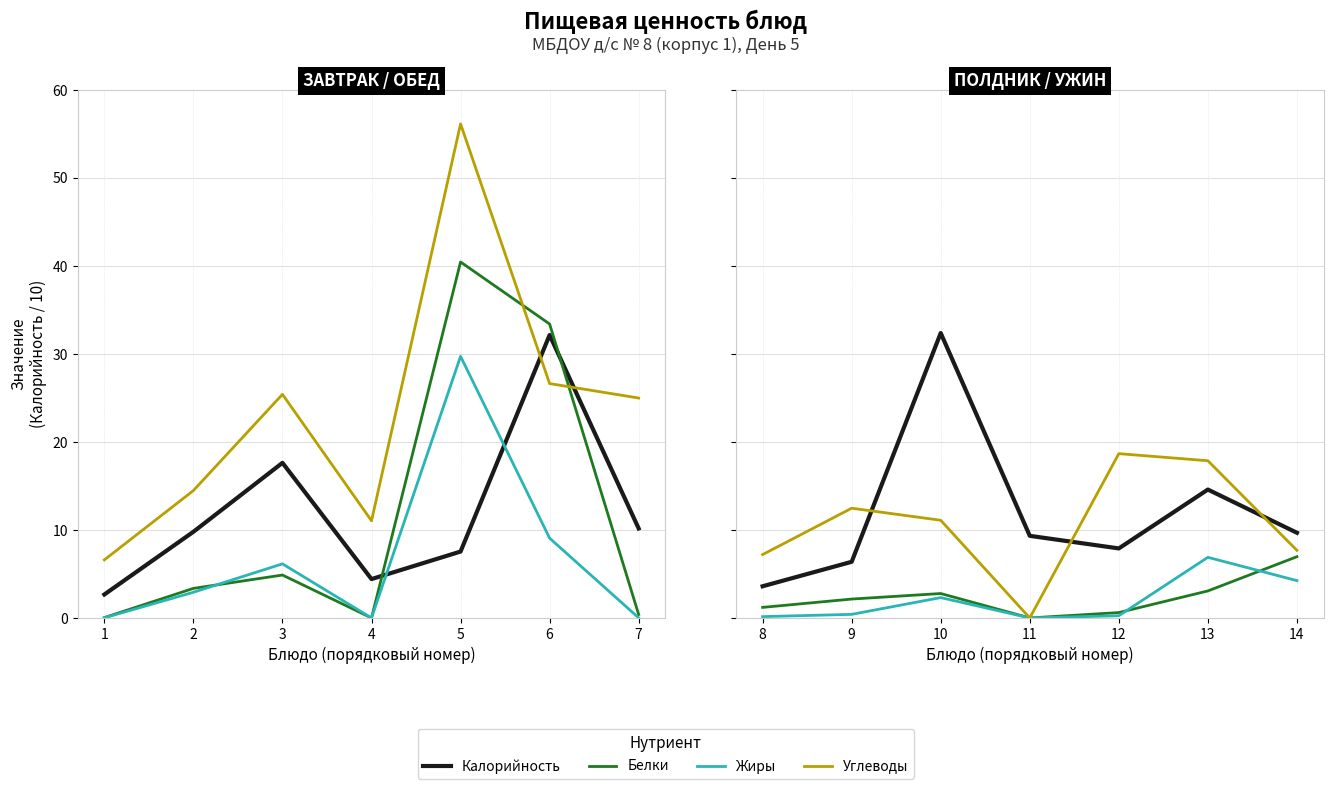

Is the value of Белки at 11 greater than the value of Жиры at 11?

No